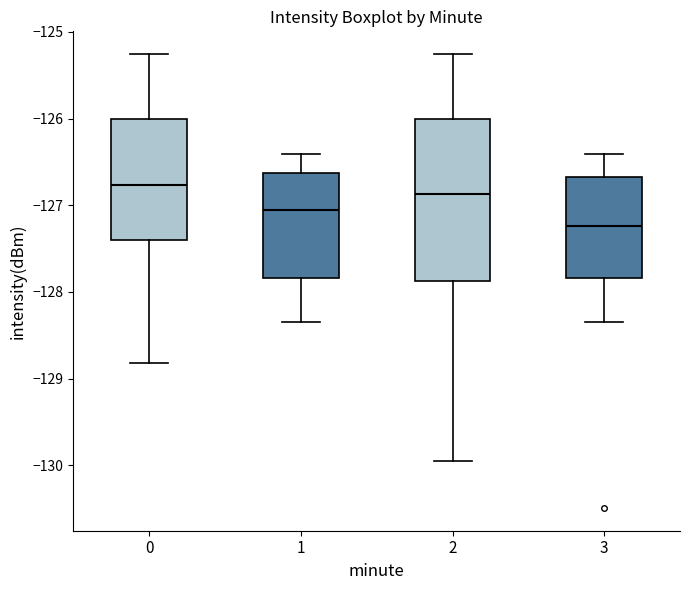

Reading left to right, transcribe this box plot: for each box, give where its median line is, the range the box spans, and where its two whiskers end, as read against the y-axis. The values are not printed on the chart, so give them approximately, as read against the axis.

0: median -126.8, box -127.4 to -126.0, whiskers -128.8 to -125.3
1: median -127.1, box -127.8 to -126.6, whiskers -128.3 to -126.4
2: median -126.9, box -127.9 to -126.0, whiskers -129.9 to -125.3
3: median -127.2, box -127.8 to -126.7, whiskers -128.3 to -126.4